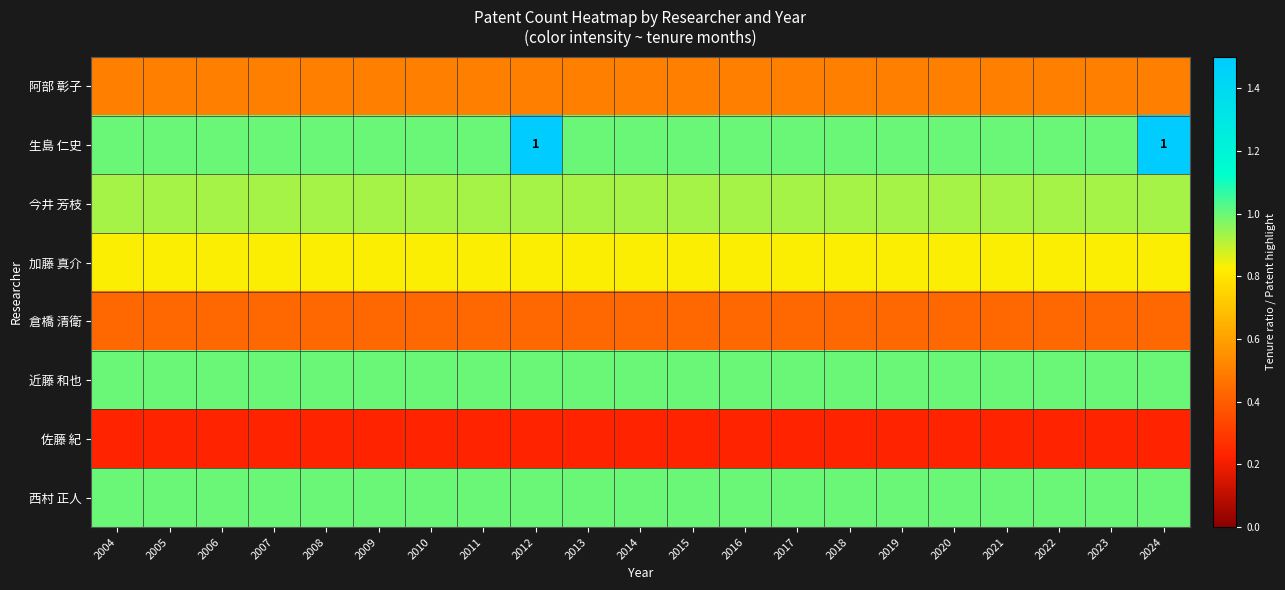

What value does the 今井 芳枝 series have at 2013?

0.9